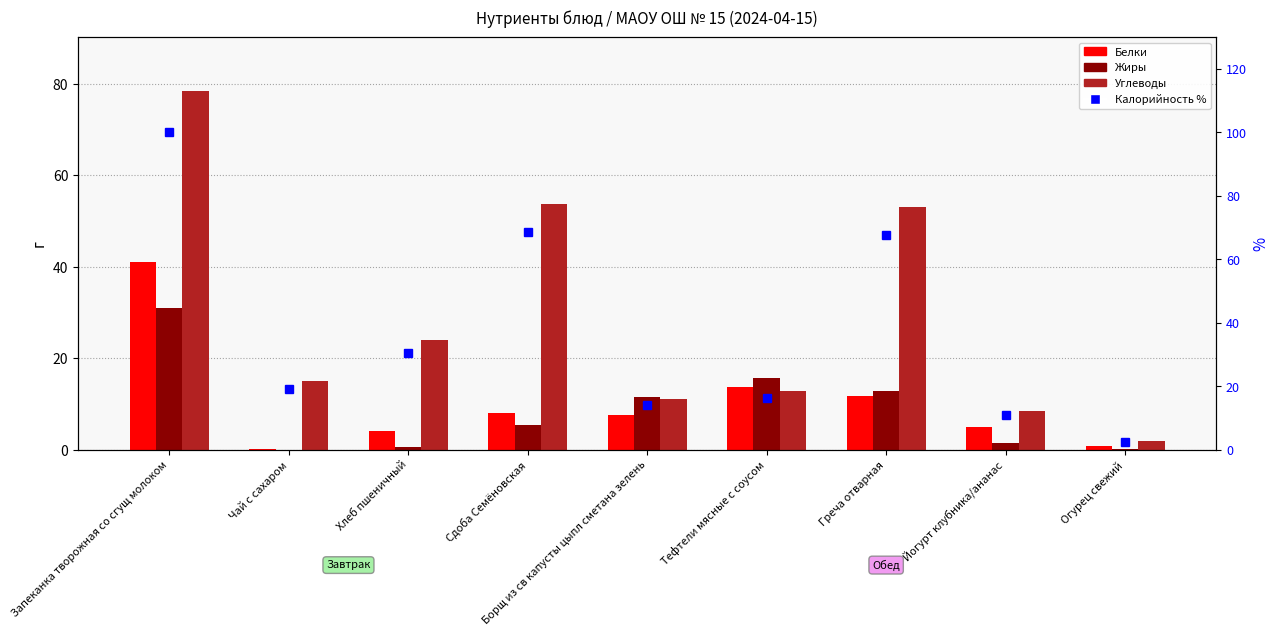

At which label is Белки closest to 20?

Тефтели мясные с соусом